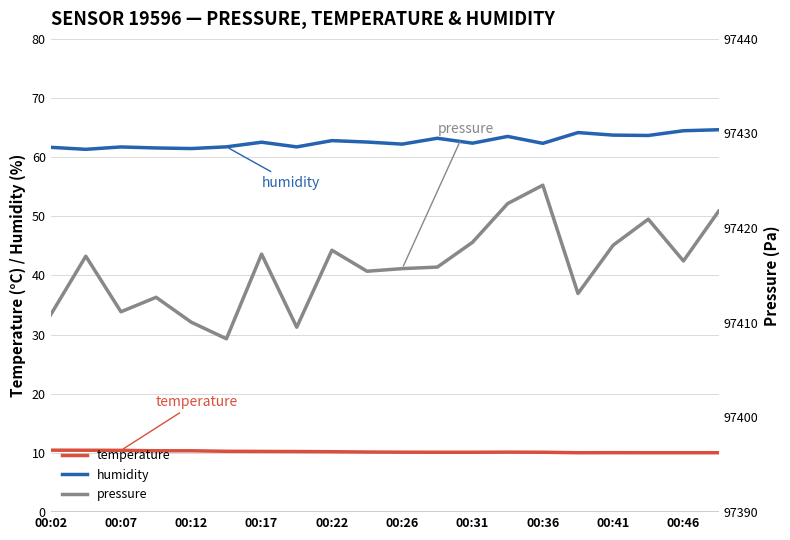

Reading left to right, what are all the values shown in this chart?

temperature: 10.5	10.5	10.4	10.4	10.4	10.3	10.3	10.2	10.2	10.2	10.1	10.1	10.1	10.1	10.1	10.0	10.1	10.0	10.0	10.0
humidity: 61.6	61.3	61.7	61.5	61.4	61.7	62.5	61.7	62.8	62.5	62.2	63.2	62.4	63.5	62.3	64.1	63.7	63.6	64.5	64.6
pressure: 97410.8	97417.0	97411.2	97412.7	97410.1	97408.3	97417.2	97409.5	97417.7	97415.4	97415.7	97415.9	97418.5	97422.6	97424.5	97413.1	97418.2	97420.9	97416.5	97421.8